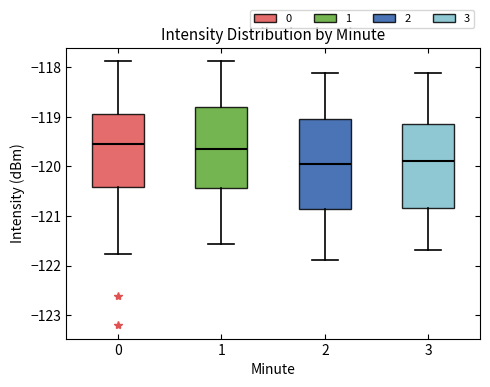

Reading left to right, read every box against the y-axis: the position of its median line, the range the box covers, and the ends of its whiskers. The values are not printed on the chart, so give them approximately, as read against the axis.

0: median -119.6, box -120.4 to -118.9, whiskers -121.8 to -117.9
1: median -119.7, box -120.4 to -118.8, whiskers -121.6 to -117.9
2: median -120.0, box -120.9 to -119.0, whiskers -121.9 to -118.1
3: median -119.9, box -120.8 to -119.2, whiskers -121.7 to -118.1